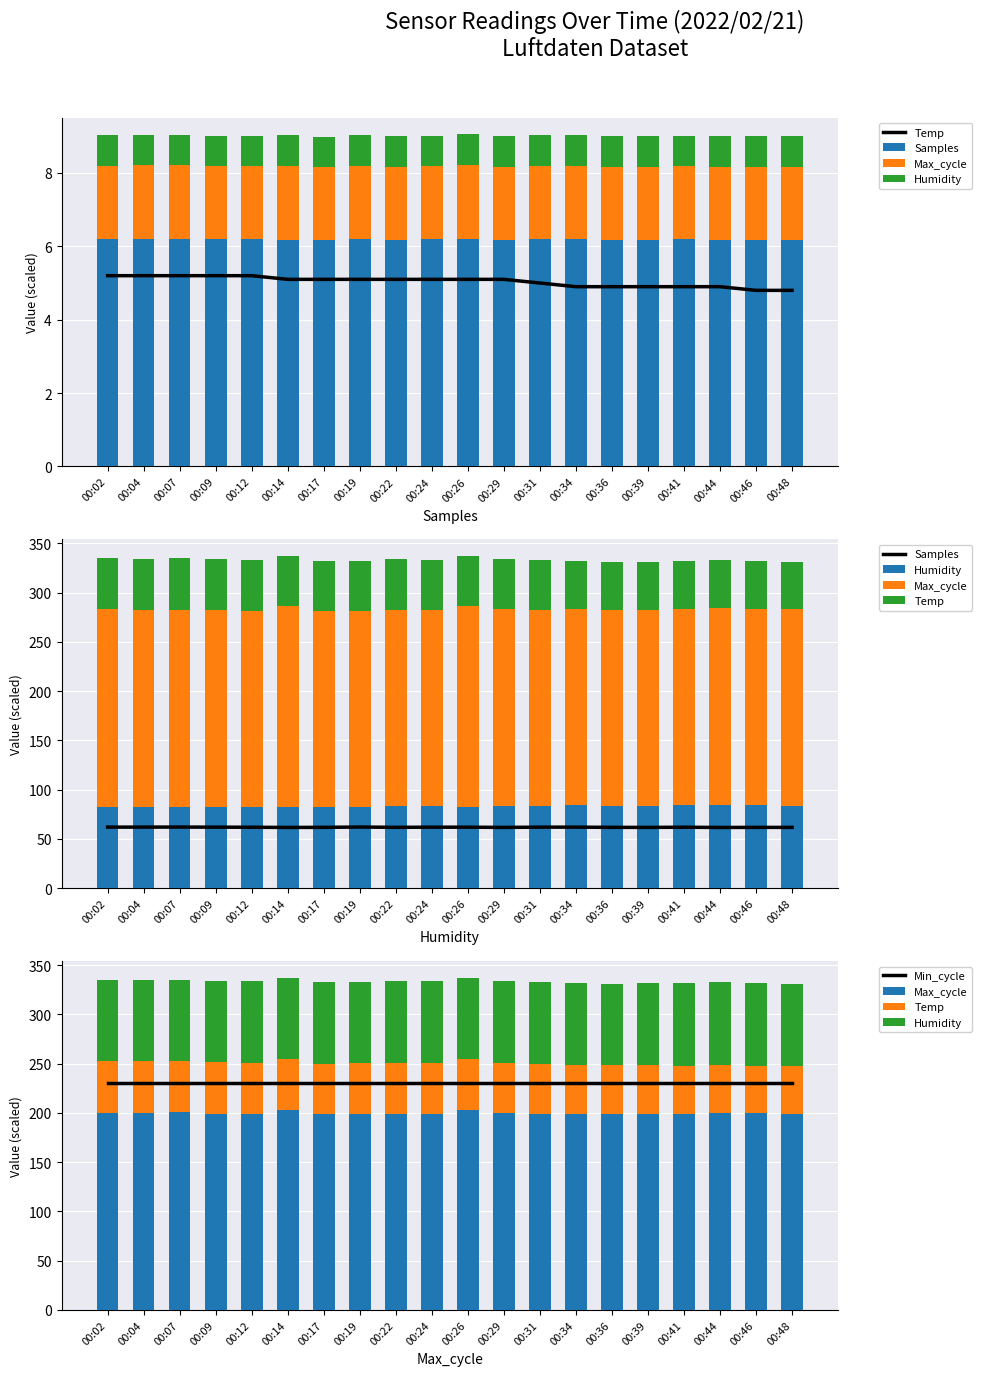

At which category is the sum across all series the highest?

00:26